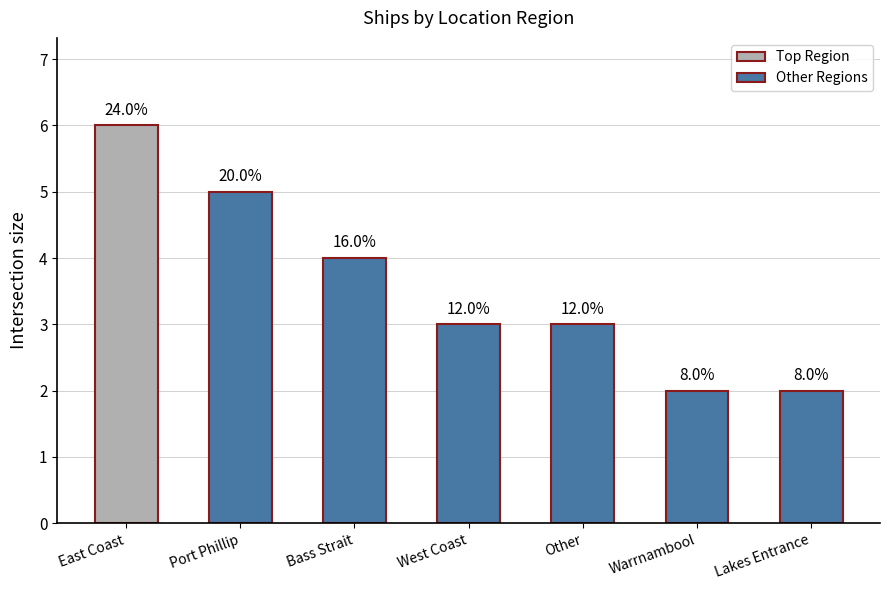

Reading left to right, transcribe all the data shown in this chart.

6	5	4	3	3	2	2